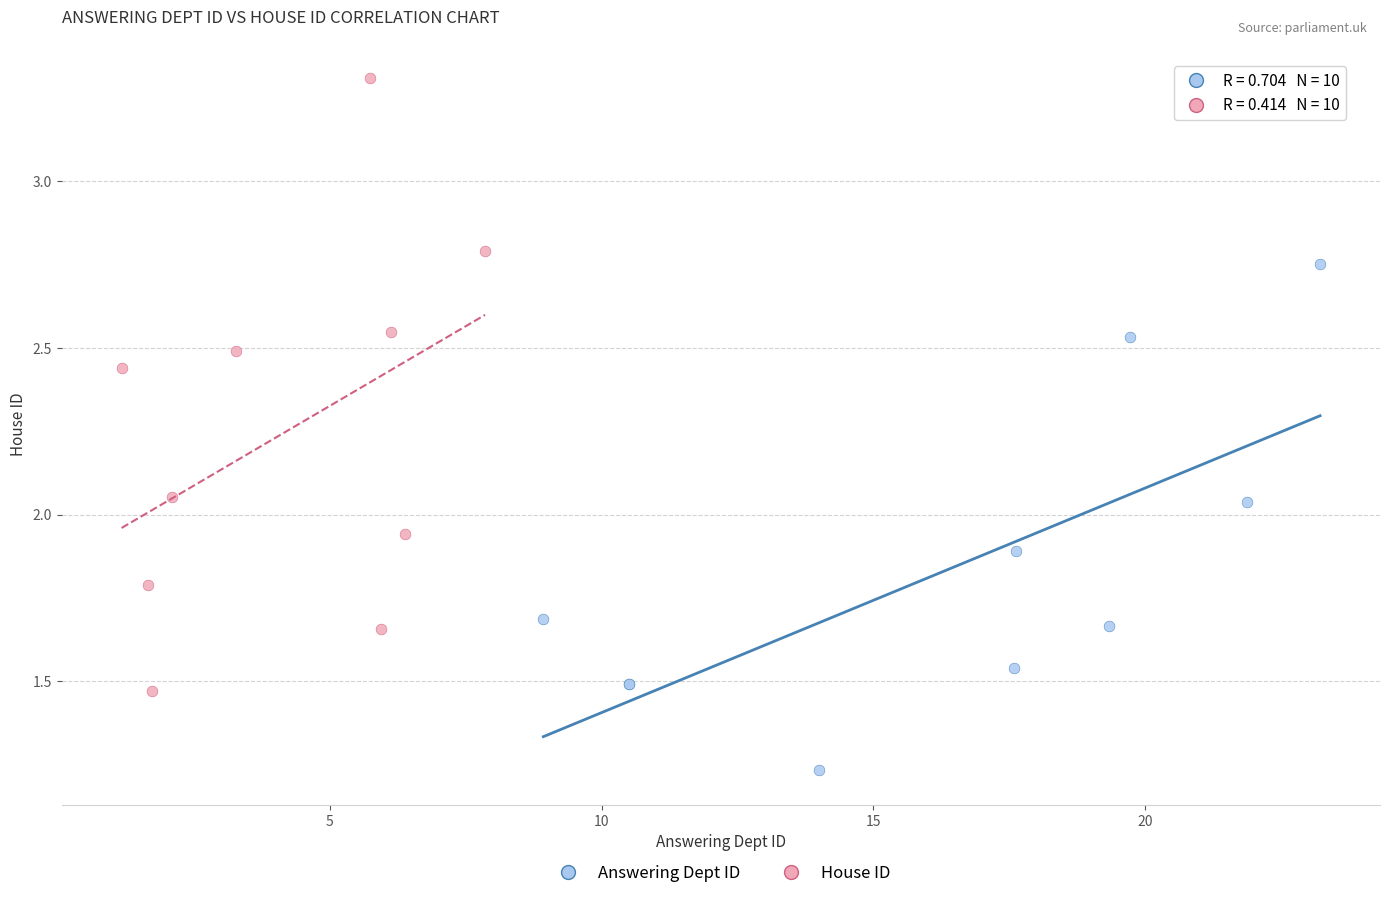

Which series reaches the minimum Y coordinate?

Answering Dept ID